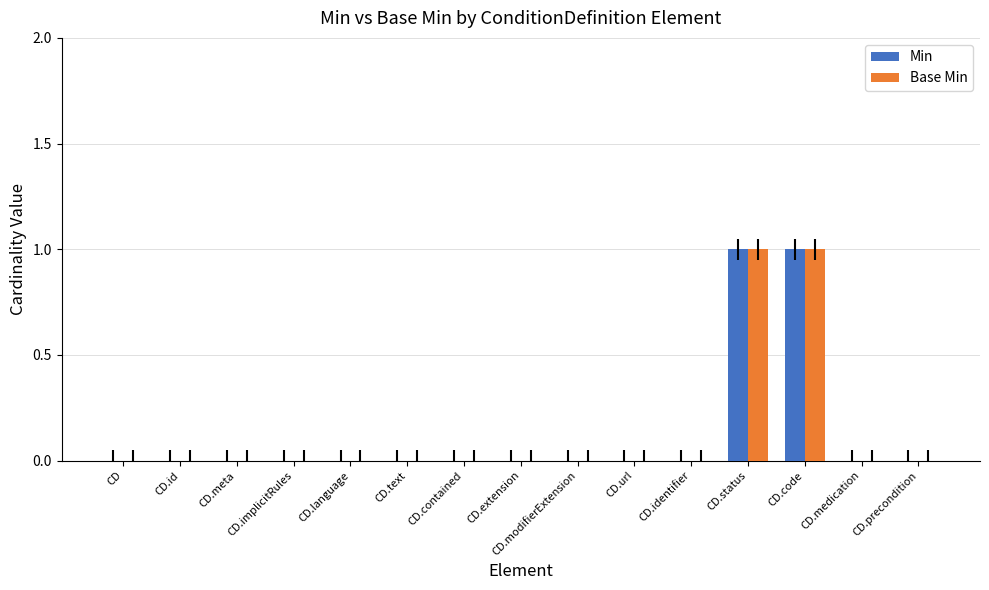

True or false: Min has a value of -1 at CD.modifierExtension.

False